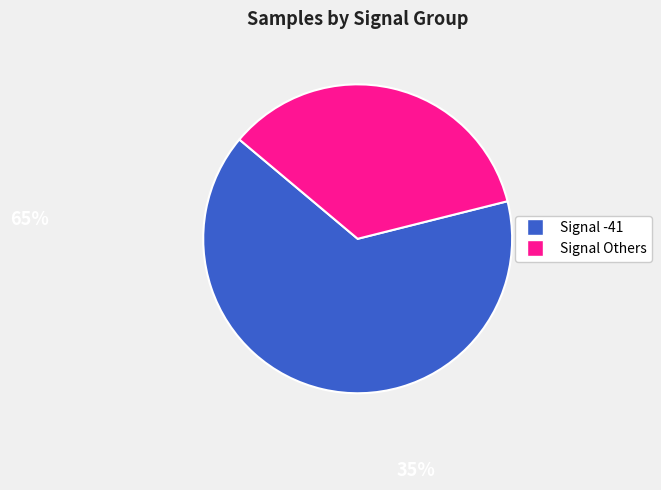

Does any single category account for the majority?

Yes